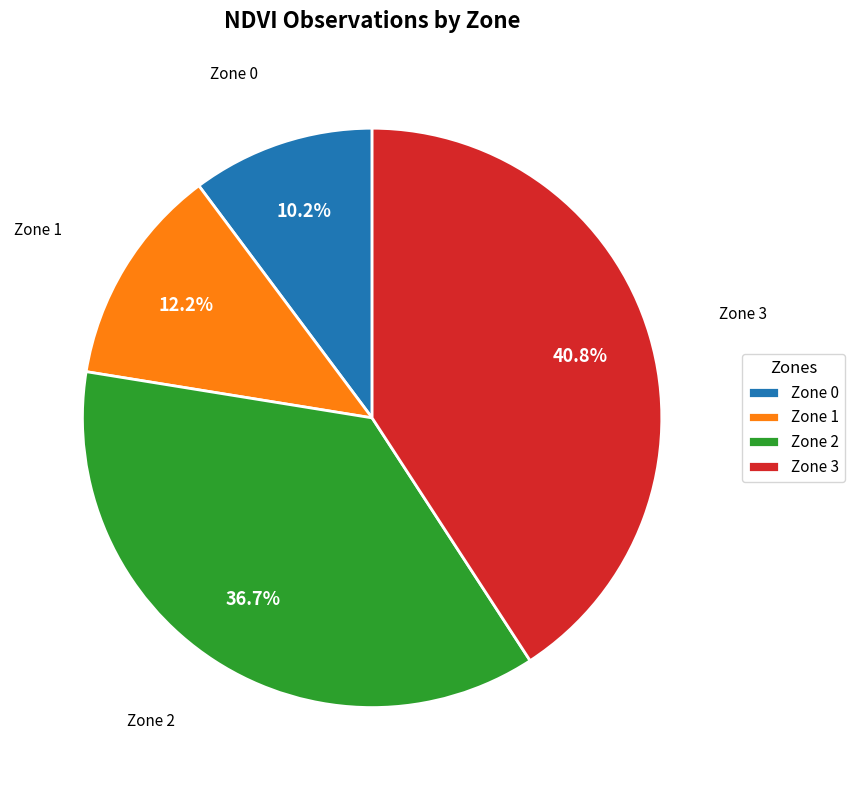

Which has a higher value, Zone 1 or Zone 0?

Zone 1